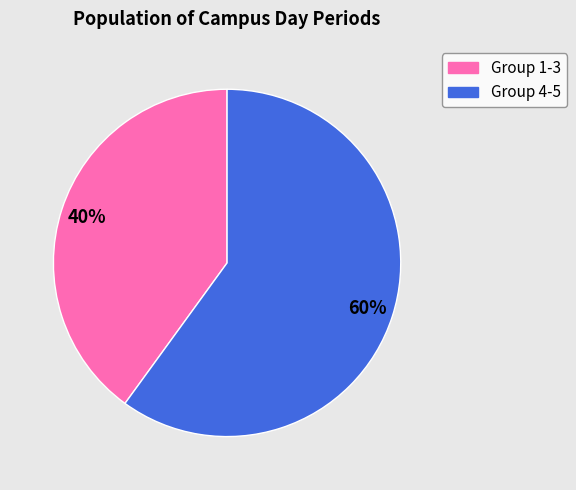

To the nearest percent, what is the difference between the largest and smallest slice percentages?

20%